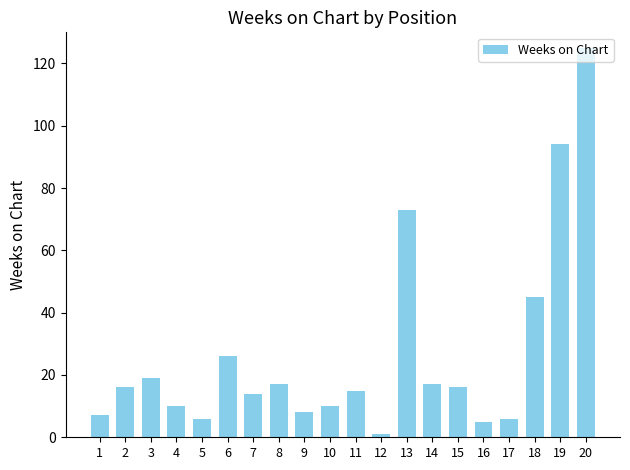

What value does the data have at 20?

125